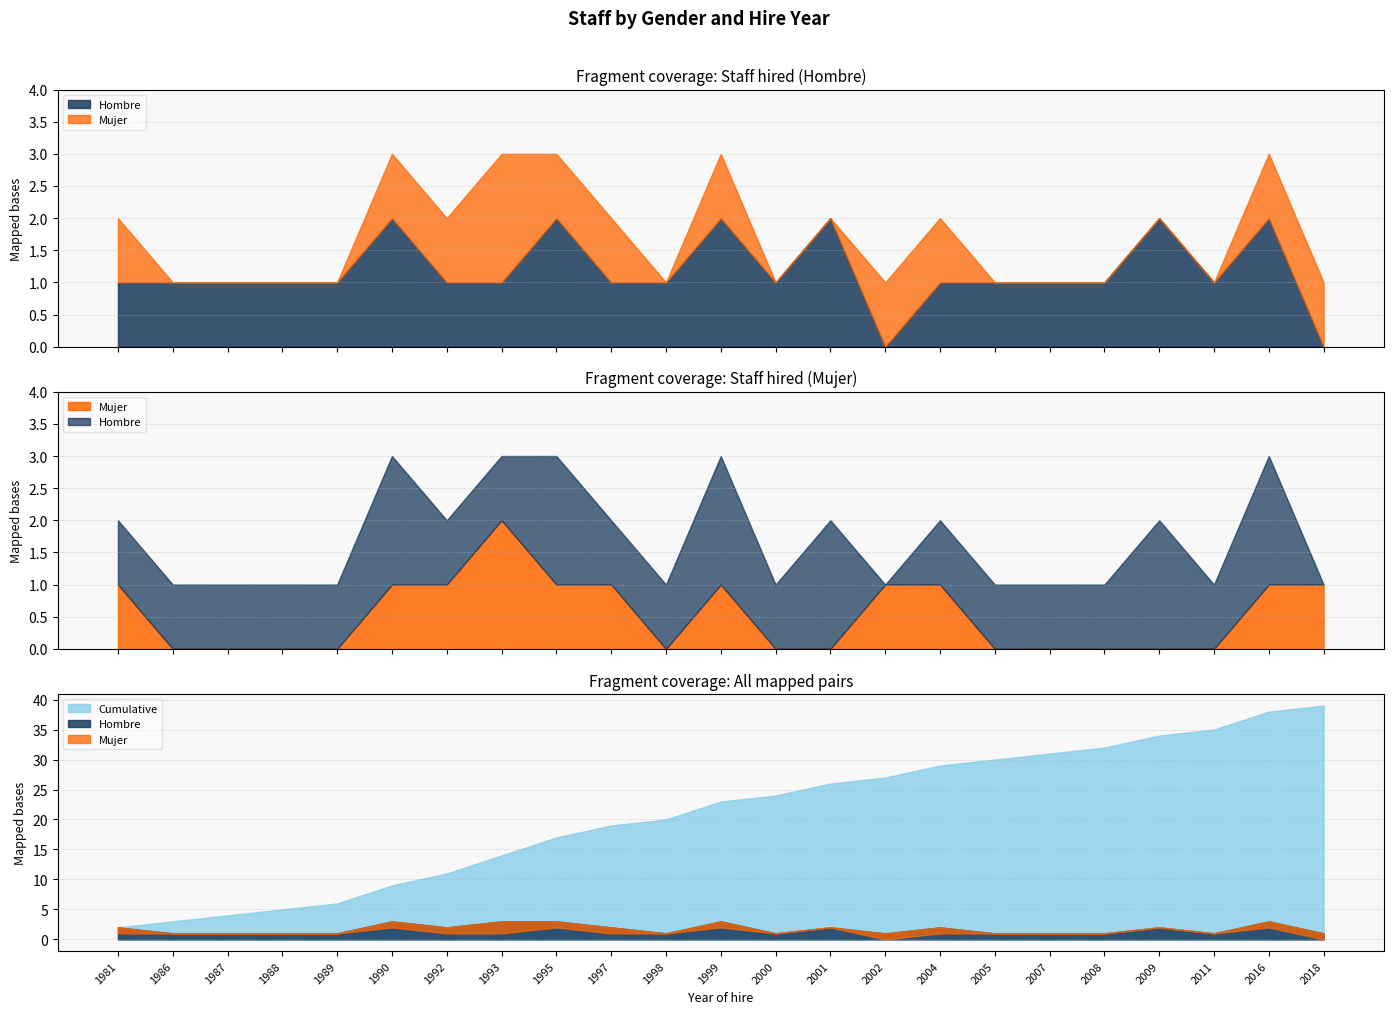

True or false: Cumulative has more than 0 points higher than both neighbors.

False